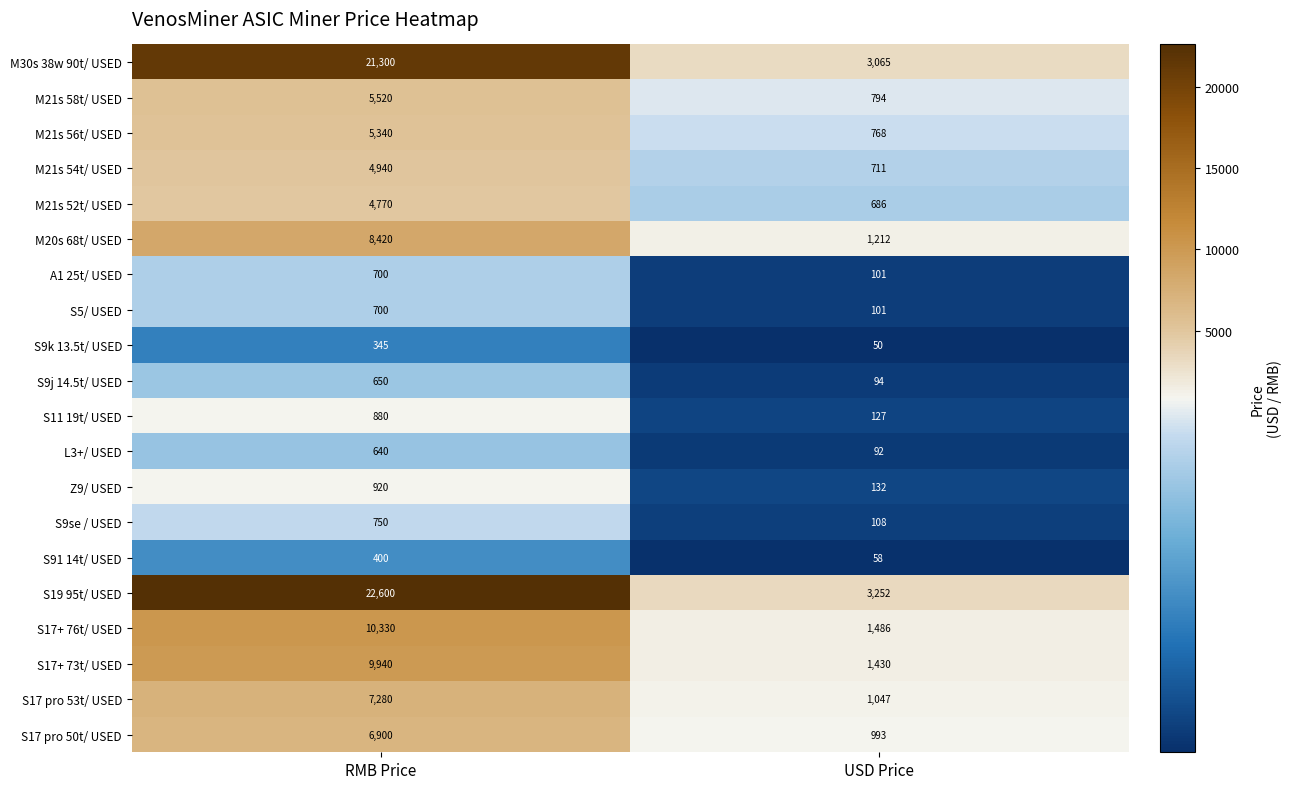

The M21s 52t/ USED series shows 214 at USD Price. True or false?

False